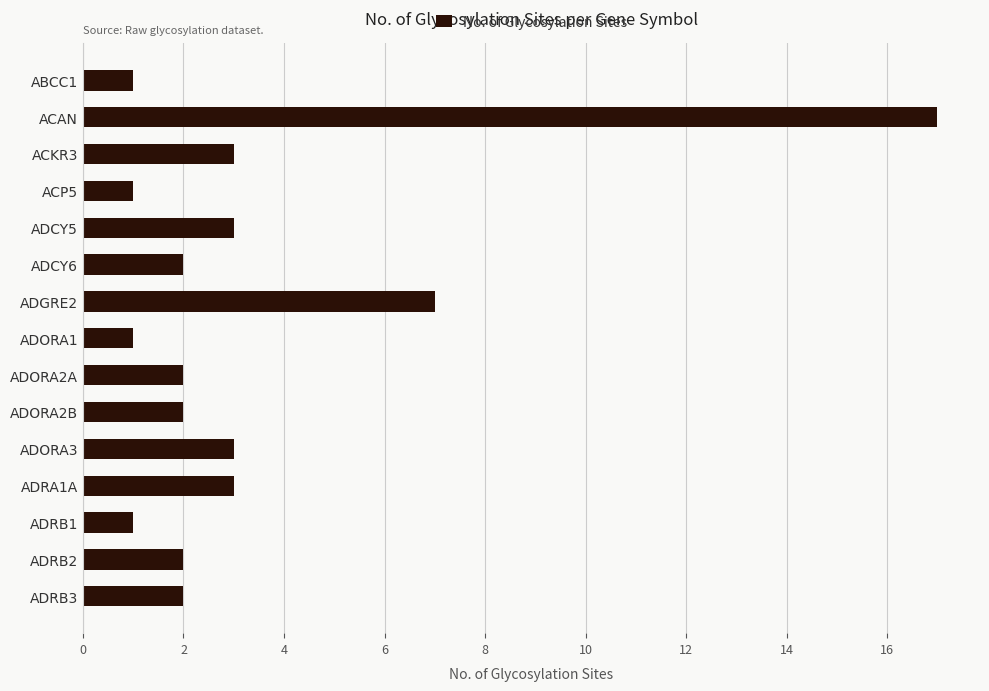

Reading bottom to top, what are all the values shown in this chart?

ADRB3=2	ADRB2=2	ADRB1=1	ADRA1A=3	ADORA3=3	ADORA2B=2	ADORA2A=2	ADORA1=1	ADGRE2=7	ADCY6=2	ADCY5=3	ACP5=1	ACKR3=3	ACAN=17	ABCC1=1